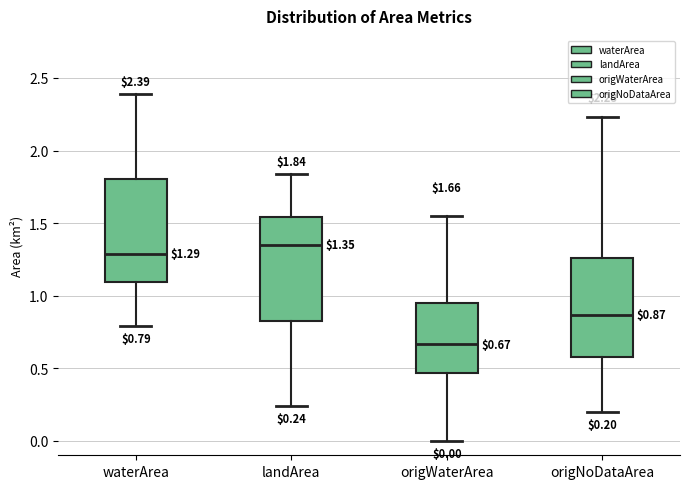

Which box's median line is the lowest?

origWaterArea